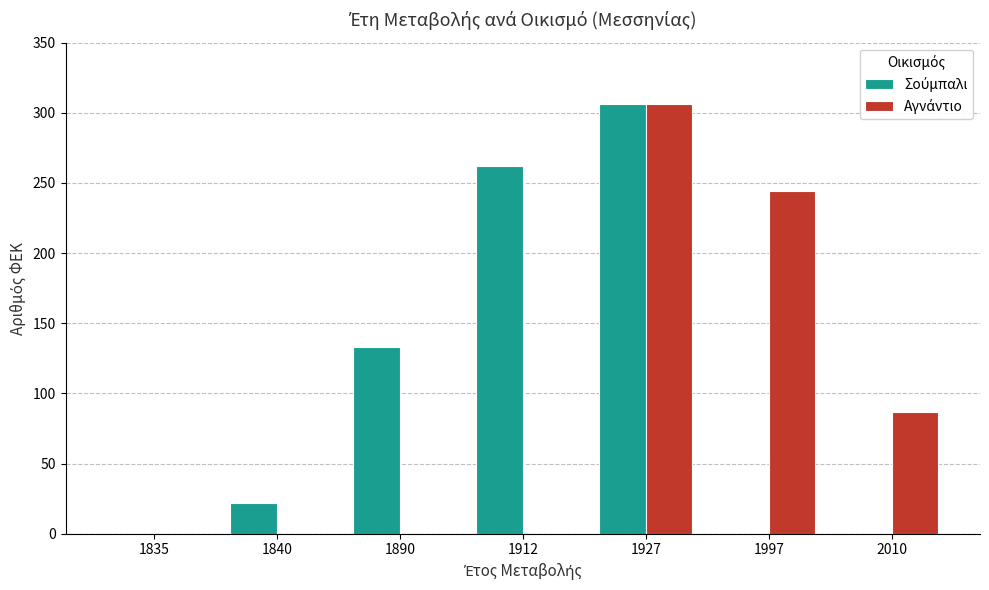

What is the maximum value shown in the chart?

306